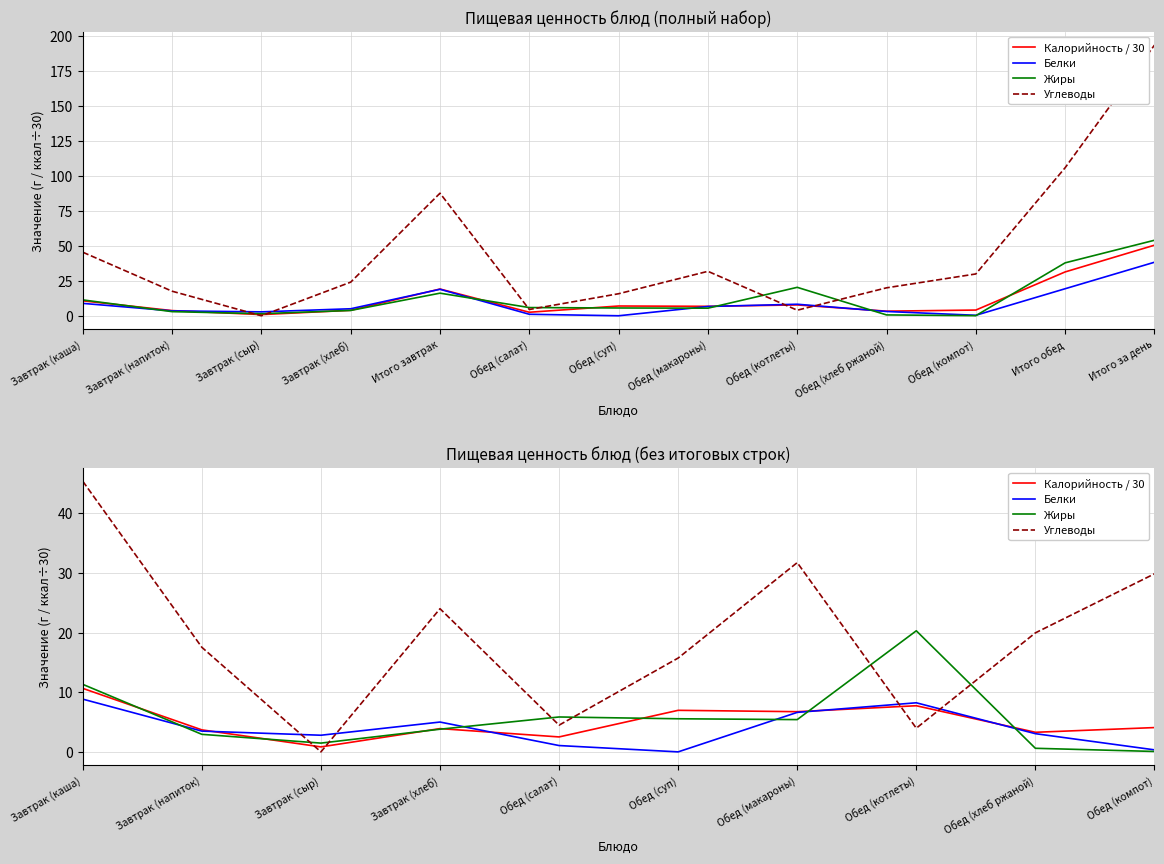

Between Завтрак (сыр) and Обед (компот), which series saw the biggest shift?

Углеводы